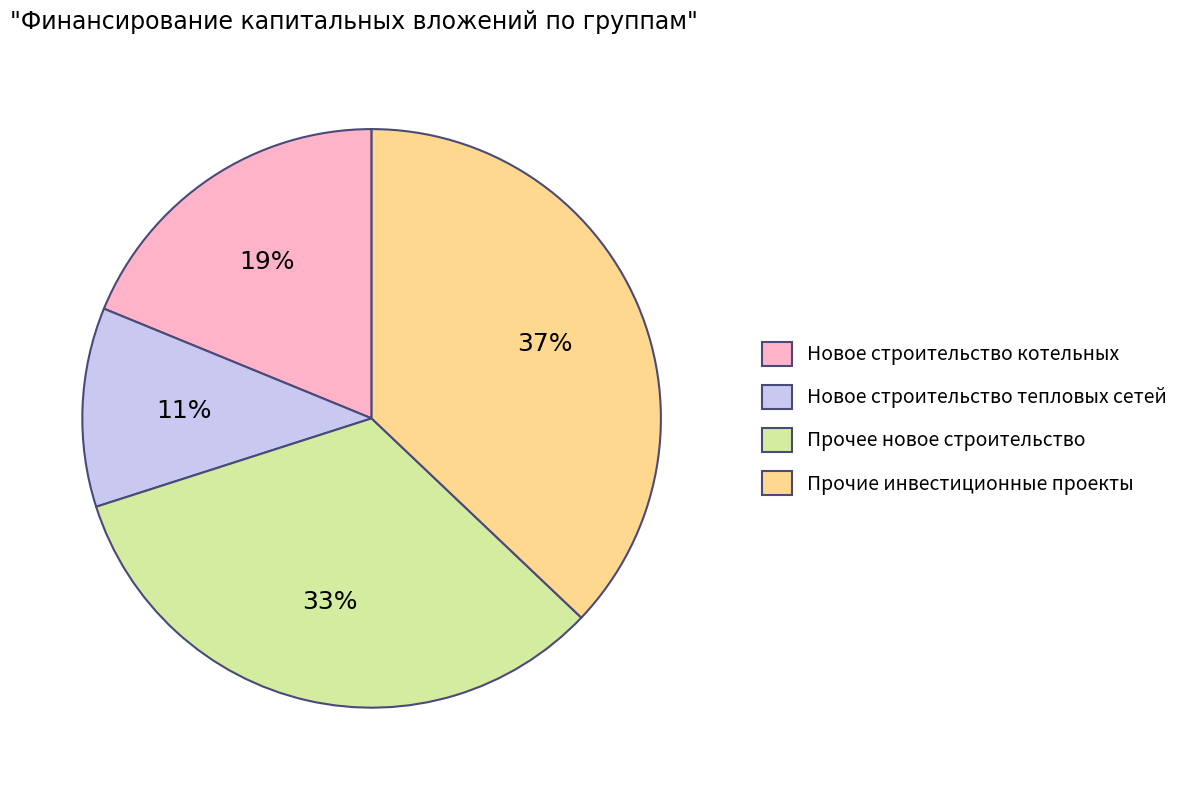

What percentage is the Новое строительство котельных slice, to the nearest percent?

19%